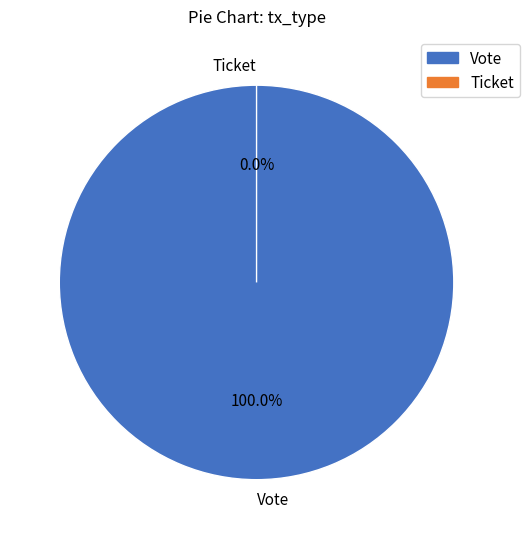

To the nearest percent, what is the difference between the largest and smallest slice percentages?

100%